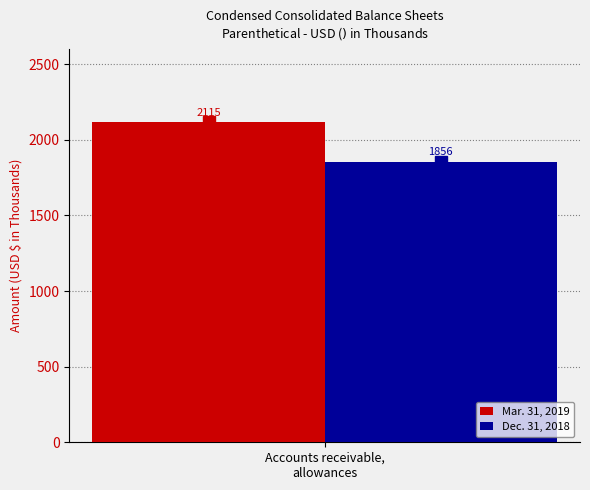

What is the maximum value for Dec. 31, 2018?

1856